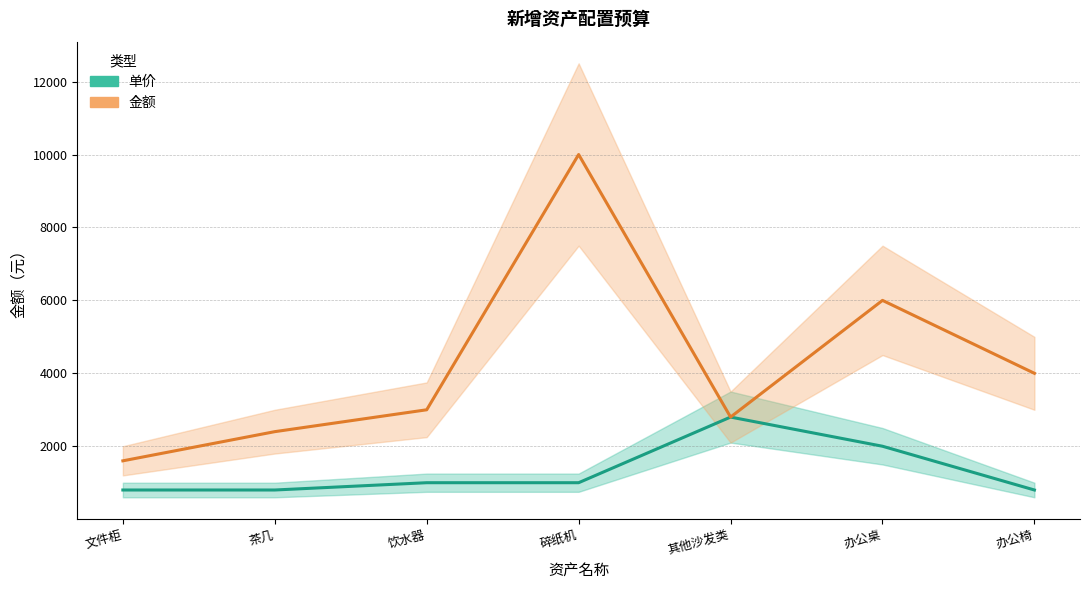

What is the difference between the maximum and minimum values in the 单价 series?

2000